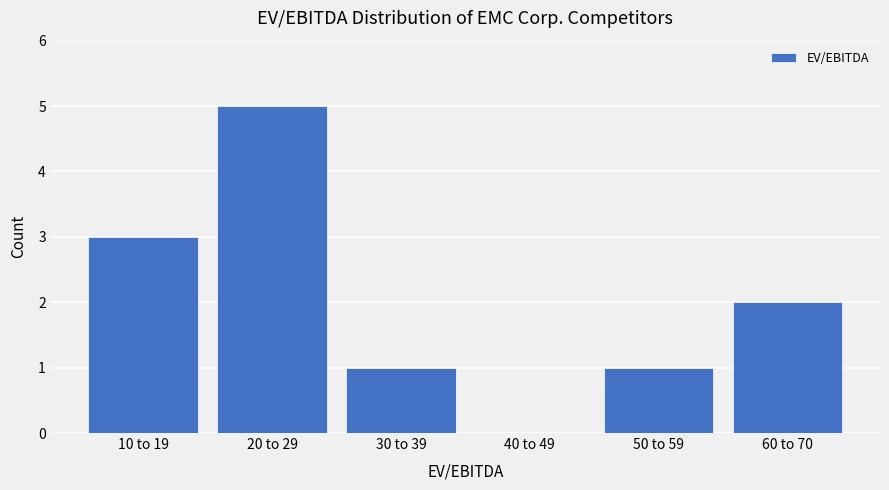

Reading left to right, what are all the values shown in this chart?

10 to 19=3	20 to 29=5	30 to 39=1	40 to 49=0	50 to 59=1	60 to 70=2